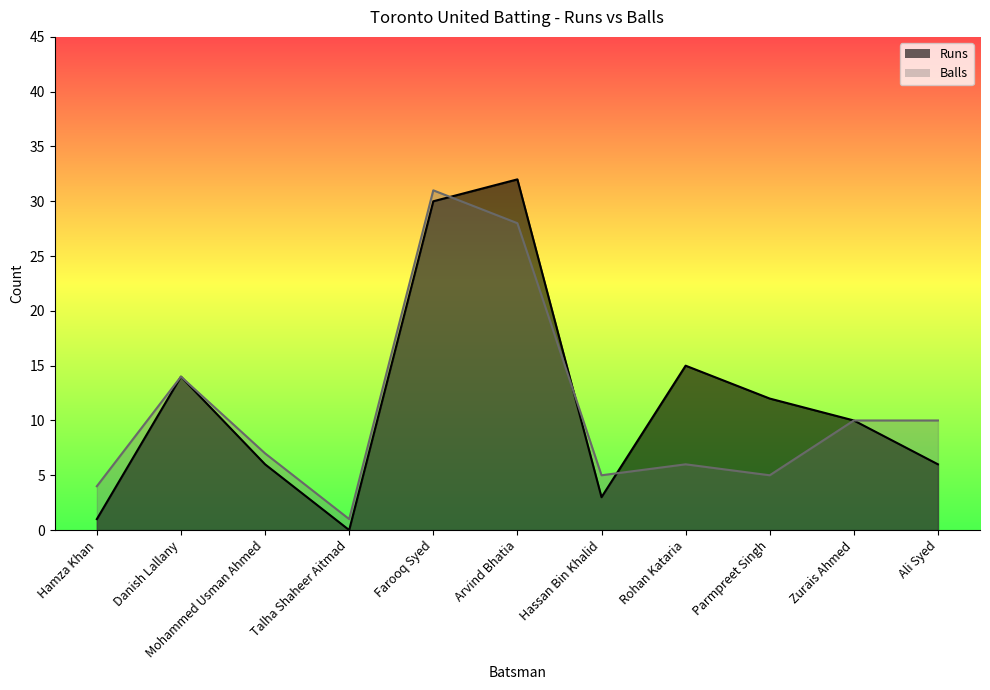

Reading left to right, extract all data points from this chart.

Runs: 1	14	6	0	30	32	3	15	12	10	6
Balls: 4	14	7	1	31	28	5	6	5	10	10